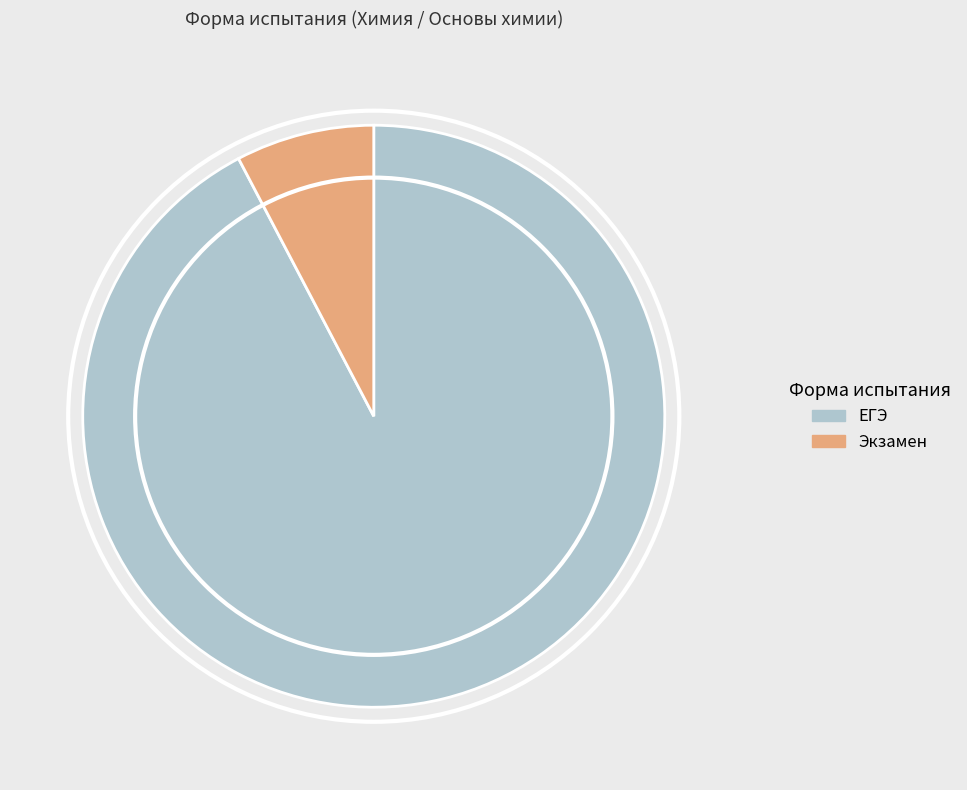

What is the largest slice in the pie chart?

ЕГЭ